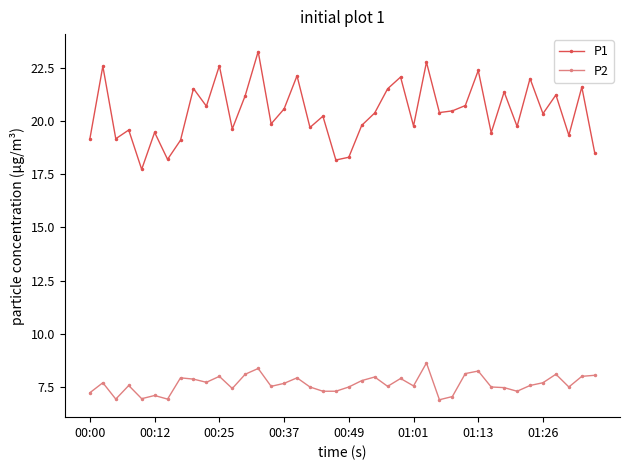

What is the difference between the second highest and second lowest values in the P2 series?

1.4